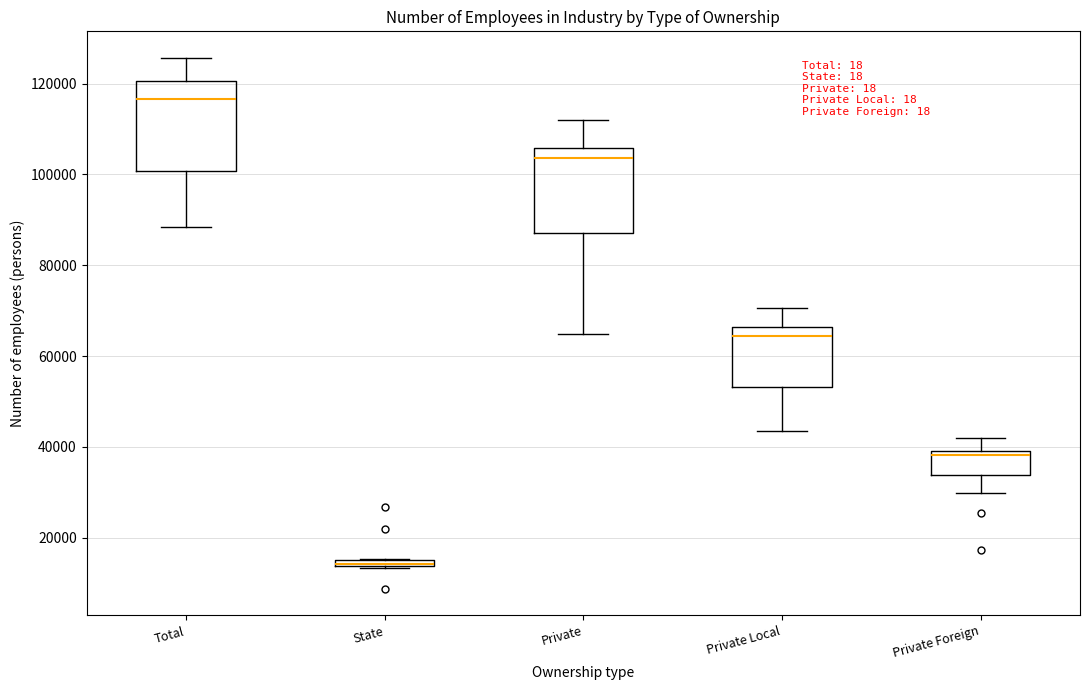

Where does the median line of the box for Total sit on the y-axis? The values are not printed on the chart, so give them approximately, as read against the axis.

116000